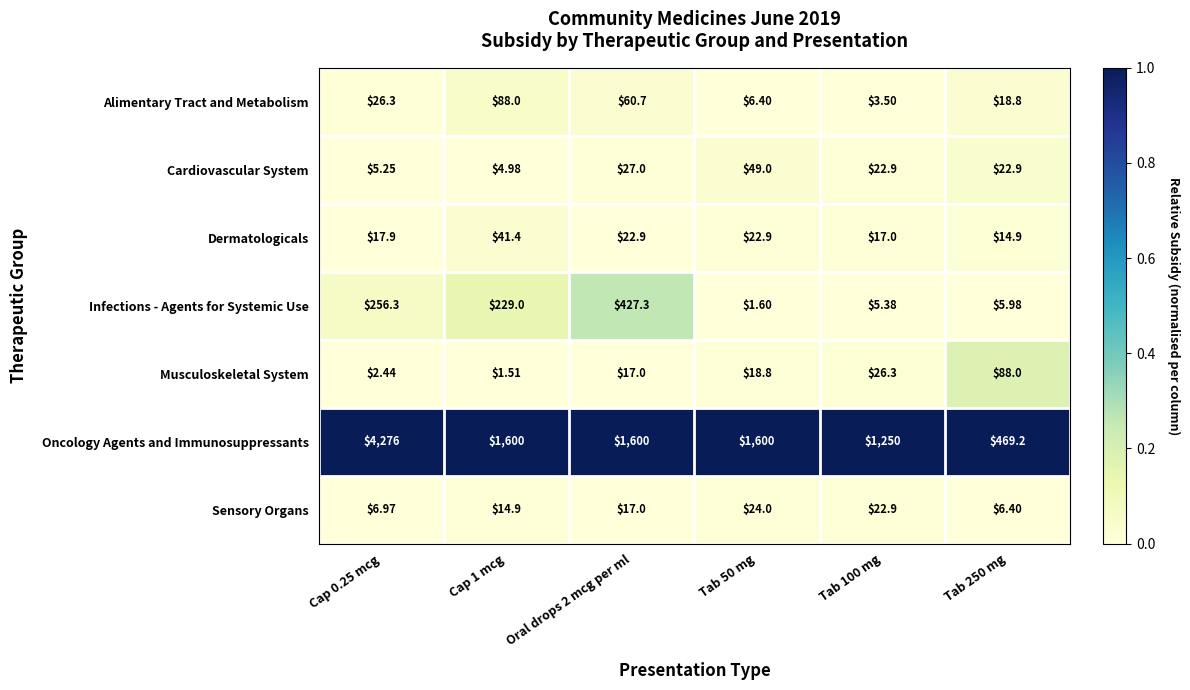

Rank the series at Cap 1 mcg from lowest to highest value.

Musculoskeletal System, Cardiovascular System, Sensory Organs, Dermatologicals, Alimentary Tract and Metabolism, Infections - Agents for Systemic Use, Oncology Agents and Immunosuppressants